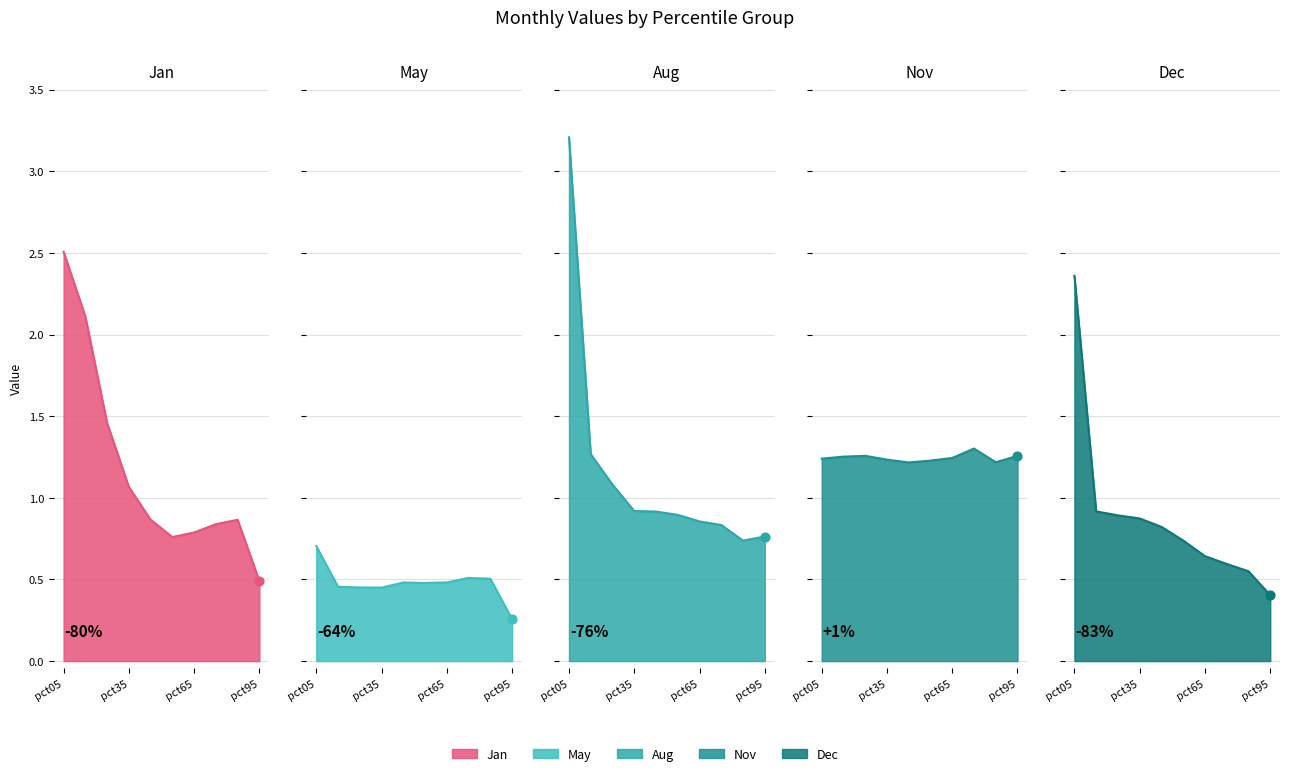

Which series has the largest Y range (max minus min)?

Aug